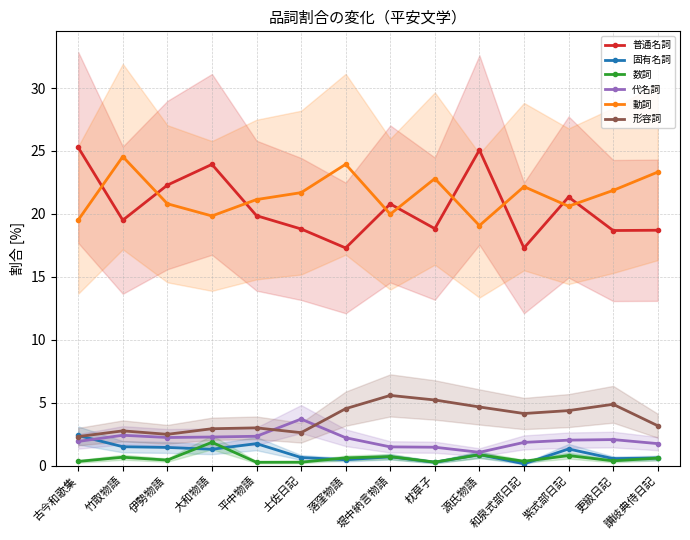

Is the value of 数詞 at 源氏物語 greater than the value of 動詞 at 古今和歌集?

No